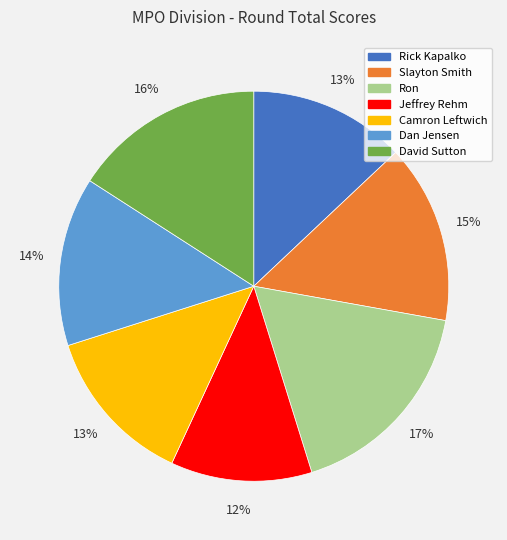

To the nearest percent, what is the average slice percentage?

14%